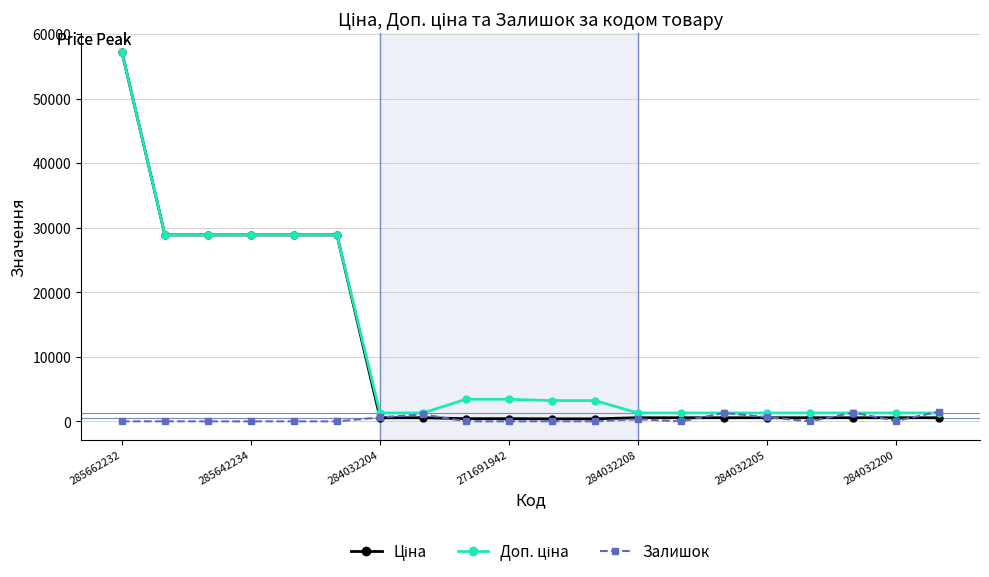

What is the greatest value displayed?

57235.5